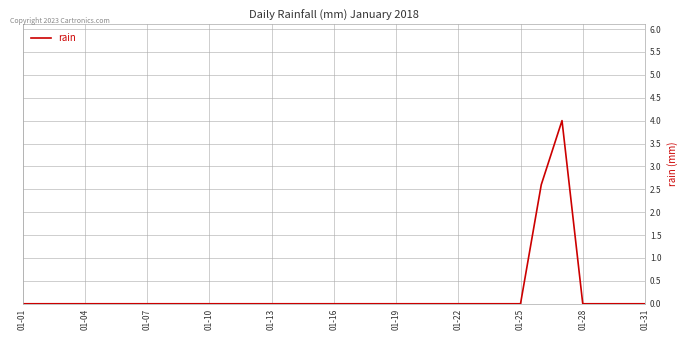

Is this an area chart (filled region under the line)?

No